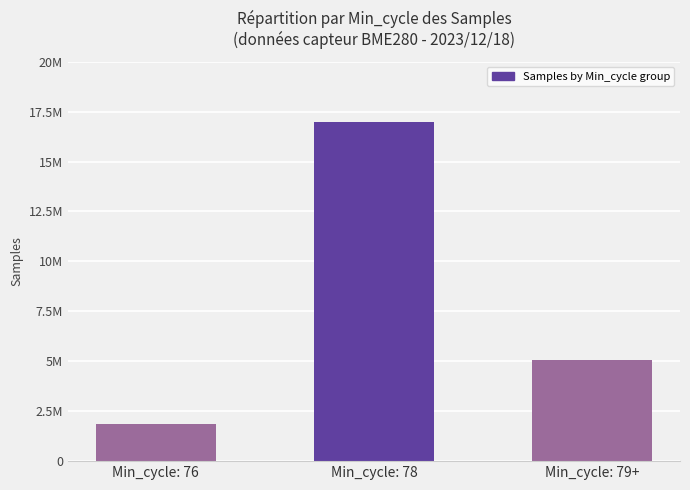

Does the chart contain any negative values?

No